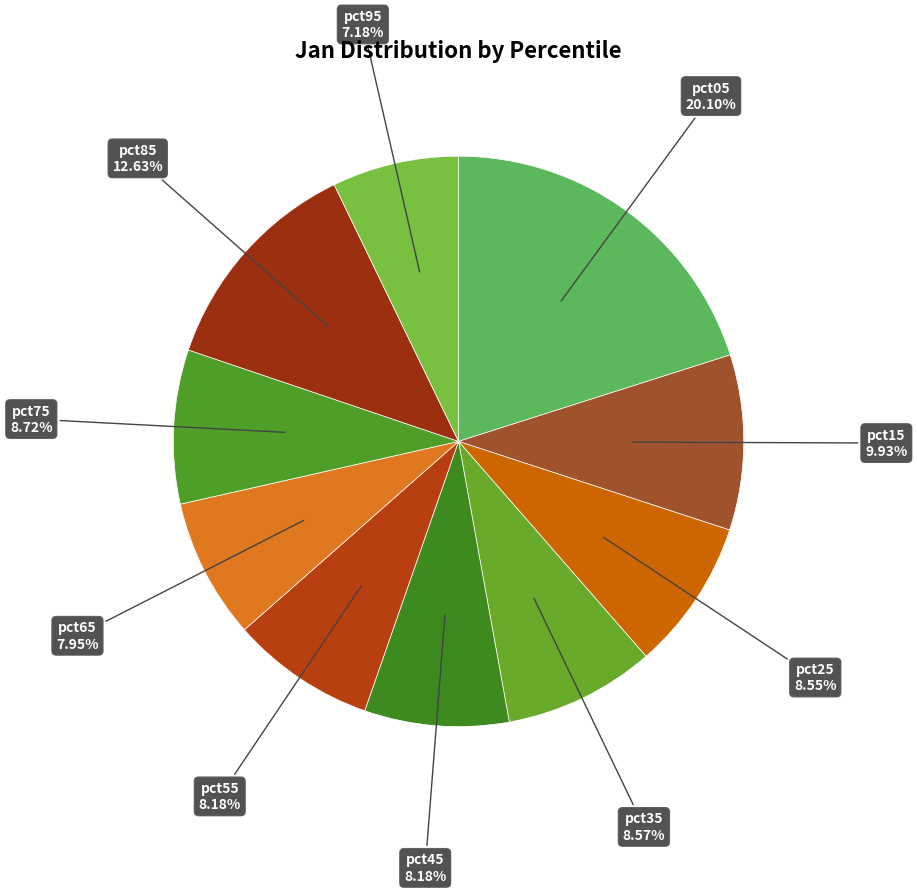

Does any single category account for the majority?

No